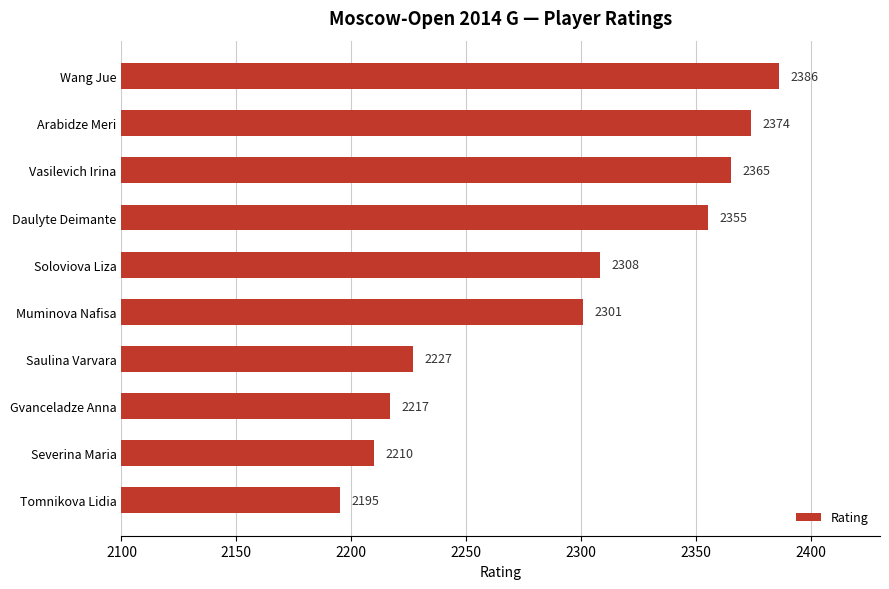

How many data points does each series have?

10